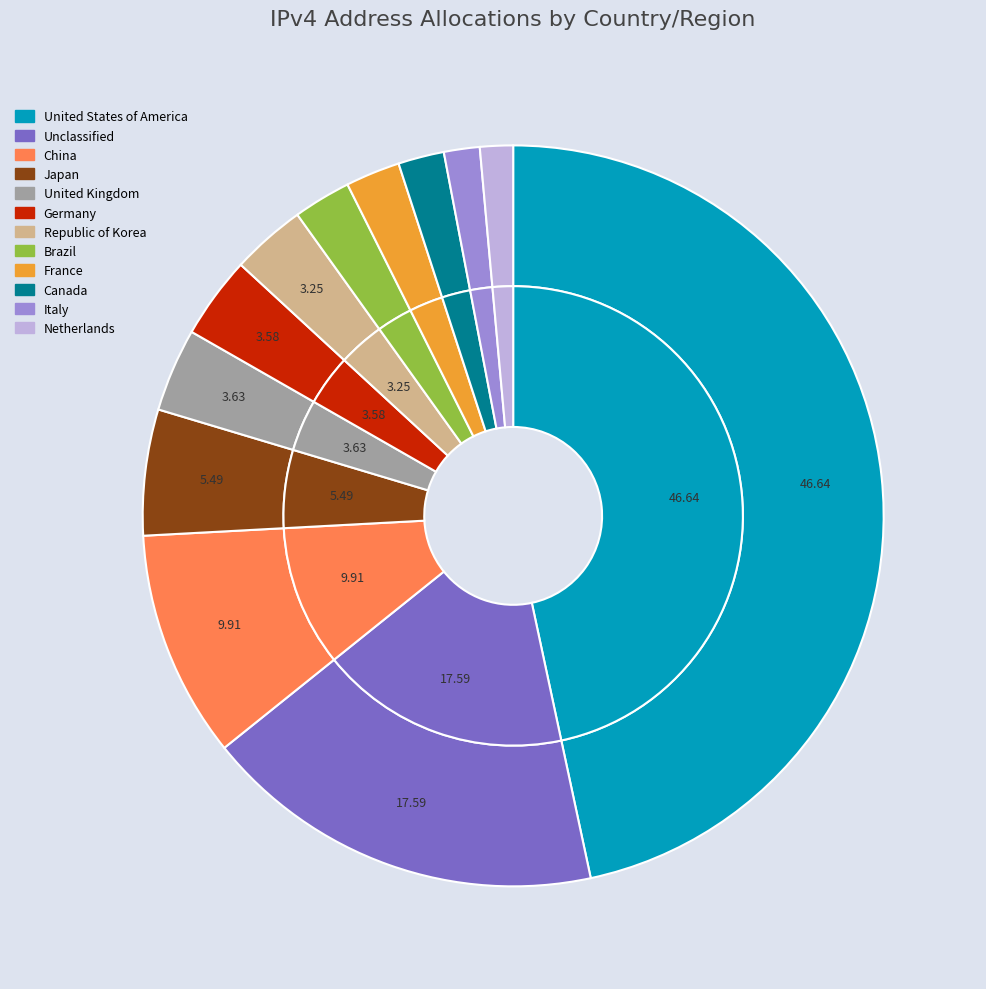

Which slice is the smallest?

Netherlands